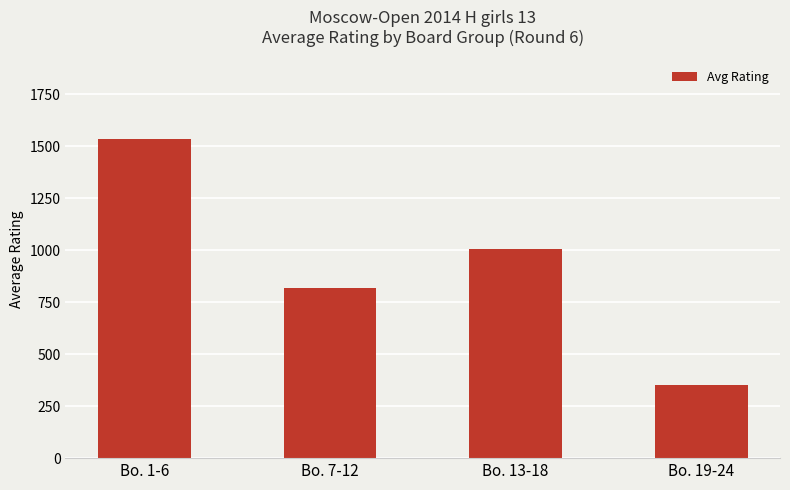

What is the sum of the values at Bo. 1-6 and Bo. 13-18?

2538